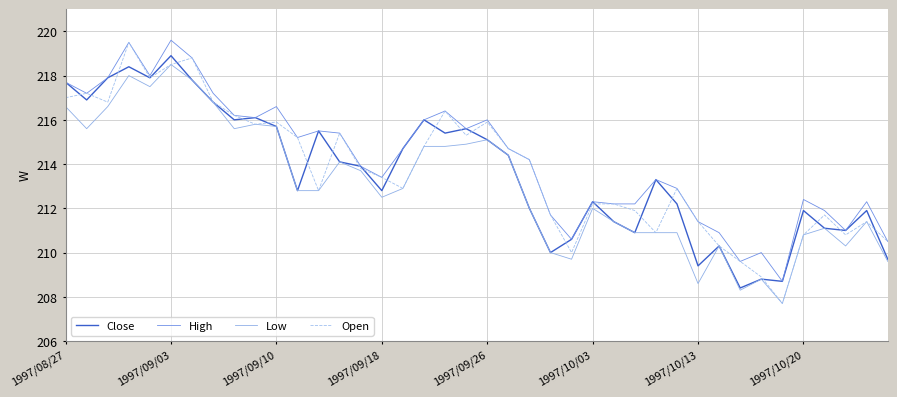

What is the highest value of the Low series?

218.5